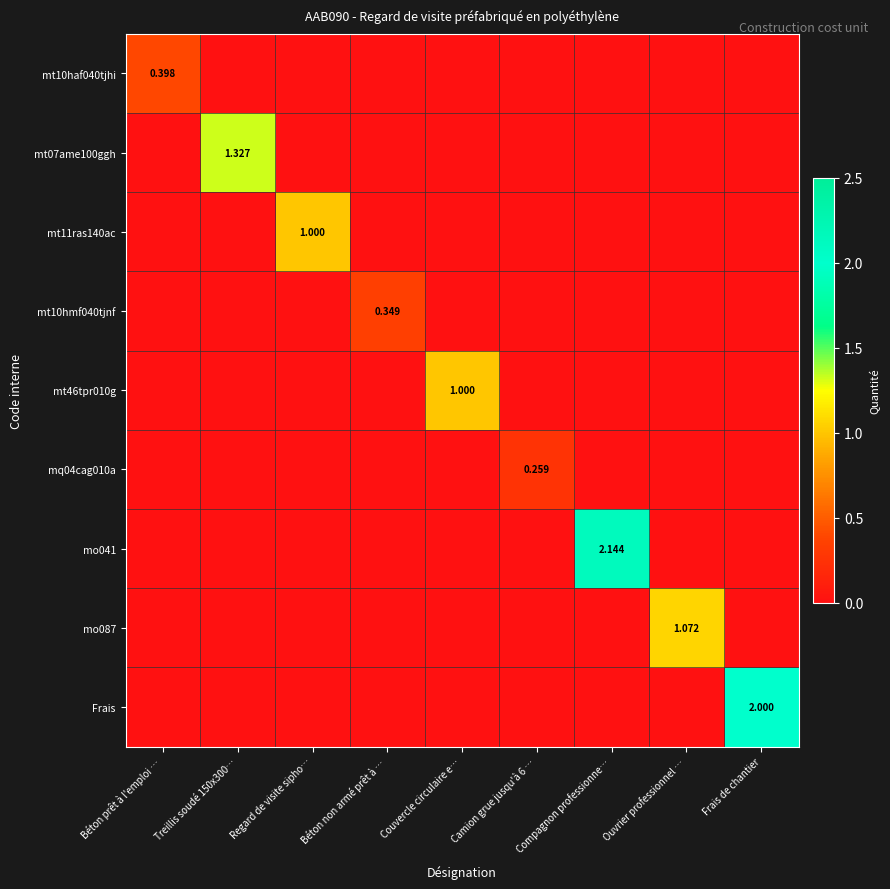

What value does the mo087 series have at Ouvrier professionnel …?

1.1